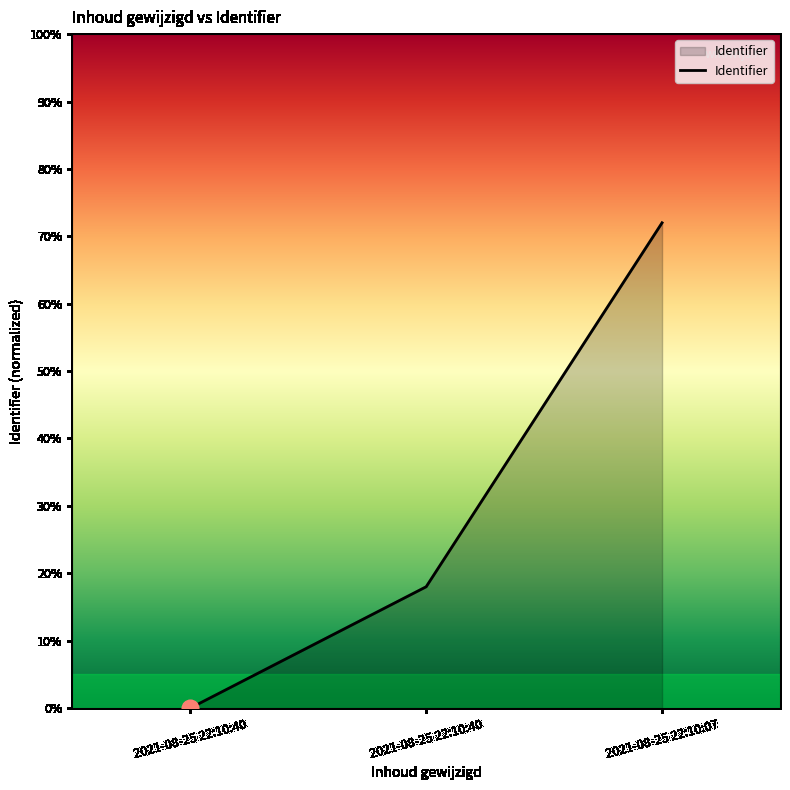

Which label corresponds to the largest value in the chart?

2021-08-25 22:10:07